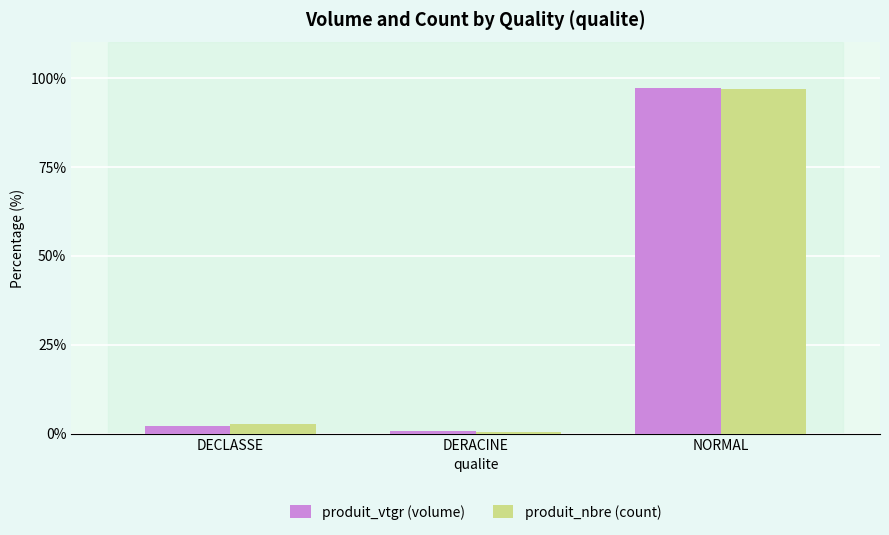

Which series changed the most between DECLASSE and DERACINE?

produit_nbre (count)